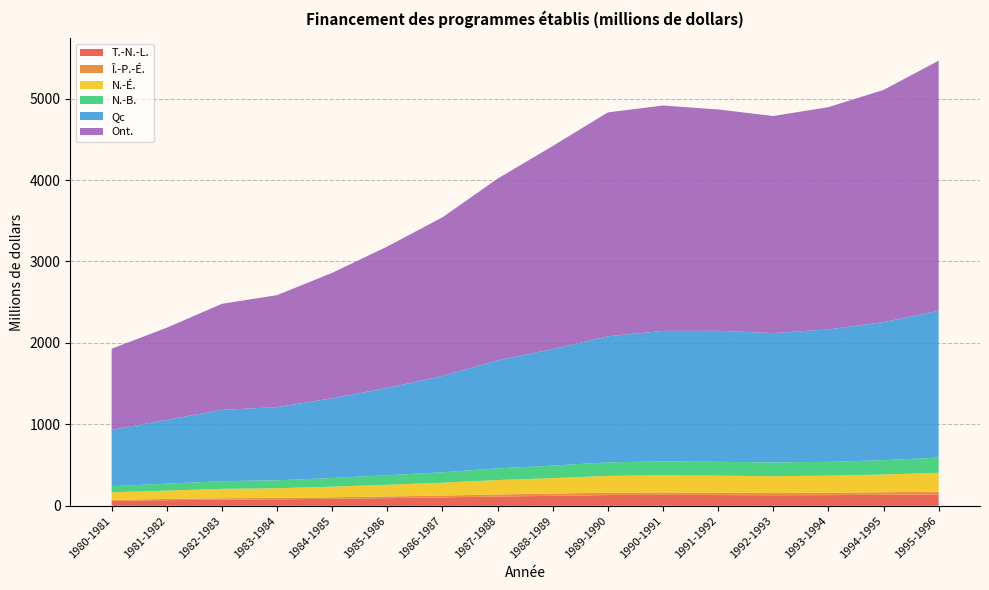

Reading left to right, transcribe all the data shown in this chart.

T.-N.-L.: 1980-1981=61.2	1981-1982=69.1	1982-1983=76.8	1983-1984=79.5	1984-1985=86.2	1985-1986=94.1	1986-1987=102.7	1987-1988=114.3	1988-1989=122.5	1989-1990=132.0	1990-1991=133.8	1991-1992=131.8	1992-1993=129.5	1993-1994=131.3	1994-1995=135.4	1995-1996=141.5
Î.-P.-É.: 1980-1981=13.3	1981-1982=14.9	1982-1983=16.6	1983-1984=17.2	1984-1985=18.8	1985-1986=20.8	1986-1987=22.9	1987-1988=25.6	1988-1989=27.7	1989-1990=30.0	1990-1991=30.6	1991-1992=29.8	1992-1993=29.2	1993-1994=29.9	1994-1995=31.2	1995-1996=33.5
N.-É.: 1980-1981=91.4	1981-1982=103.1	1982-1983=115.0	1983-1984=118.9	1984-1985=130.2	1985-1986=143.5	1986-1987=157.8	1987-1988=176.6	1988-1989=189.9	1989-1990=205.3	1990-1991=211.0	1991-1992=208.5	1992-1993=205.2	1993-1994=209.0	1994-1995=217.5	1995-1996=230.8
N.-B.: 1980-1981=75.2	1981-1982=84.7	1982-1983=94.4	1983-1984=97.7	1984-1985=106.7	1985-1986=116.9	1986-1987=128.4	1987-1988=143.3	1988-1989=153.8	1989-1990=165.9	1990-1991=170.1	1991-1992=170.1	1992-1993=169.3	1993-1994=169.7	1994-1995=176.2	1995-1996=187.0
Qc: 1980-1981=691.0	1981-1982=783.5	1982-1983=874.9	1983-1984=898.6	1984-1985=978.1	1985-1986=1073.1	1986-1987=1182.0	1987-1988=1326.1	1988-1989=1430.3	1989-1990=1548.1	1990-1991=1601.9	1991-1992=1608.7	1992-1993=1587.5	1993-1994=1626.0	1994-1995=1695.4	1995-1996=1801.5
Ont.: 1980-1981=996.3	1981-1982=1131.4	1982-1983=1302.2	1983-1984=1374.9	1984-1985=1540.0	1985-1986=1735.2	1986-1987=1948.2	1987-1988=2230.6	1988-1989=2493.3	1989-1990=2748.8	1990-1991=2767.1	1991-1992=2717.4	1992-1993=2665.3	1993-1994=2728.5	1994-1995=2850.1	1995-1996=3071.2